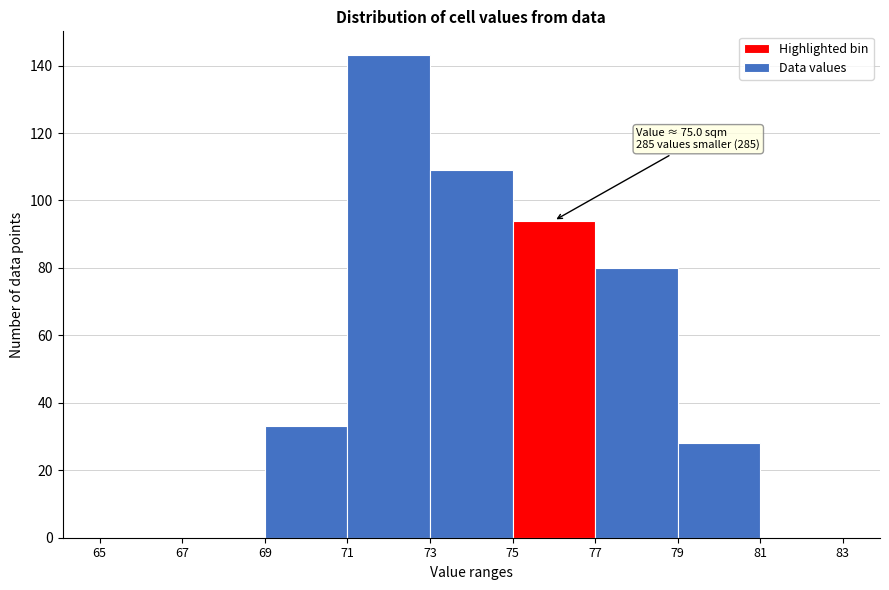

Over which range of the x-axis is the bar tallest?

71 to 73